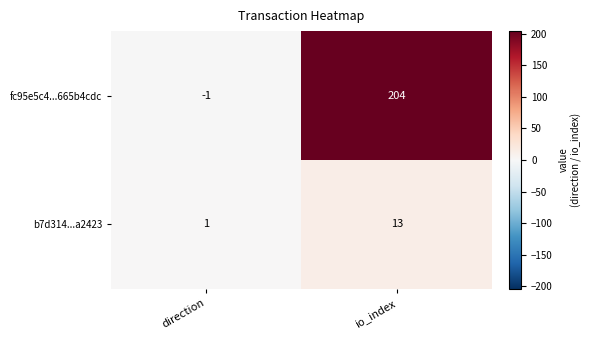

At which label is b7d314...a2423 closest to 7?

direction